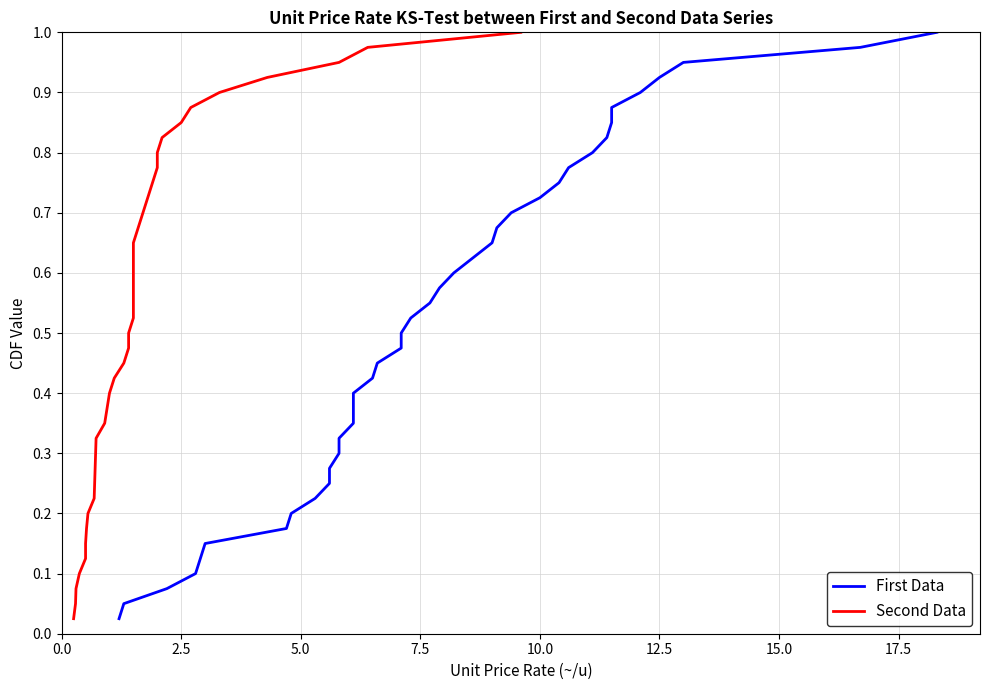

True or false: First Data and Second Data intersect in this chart.

False